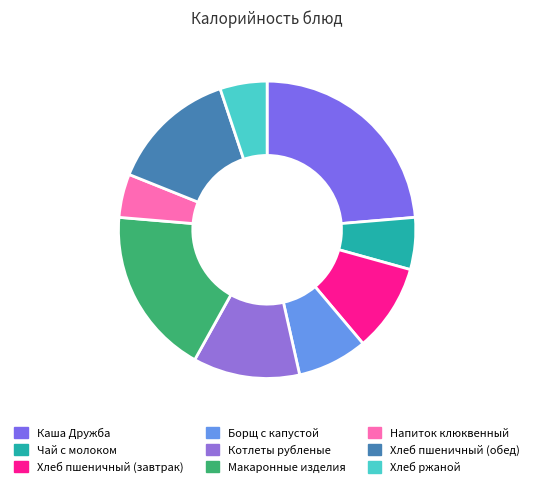

Does any single category account for the majority?

No